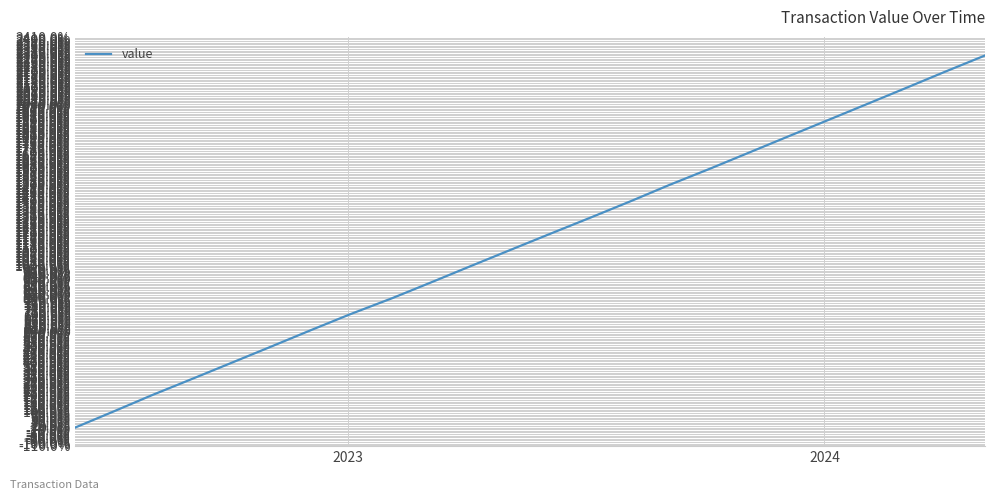

How many lines are shown in the chart?

1